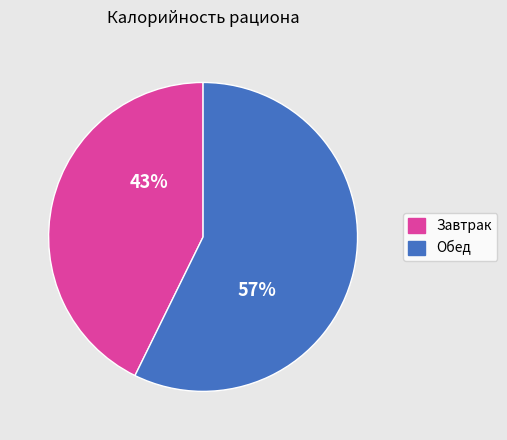

Rank the categories by value from highest to lowest.

Обед, Завтрак